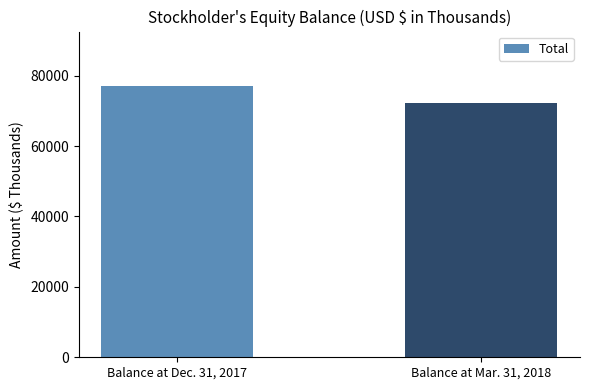

What is the minimum value shown in the chart?

72208